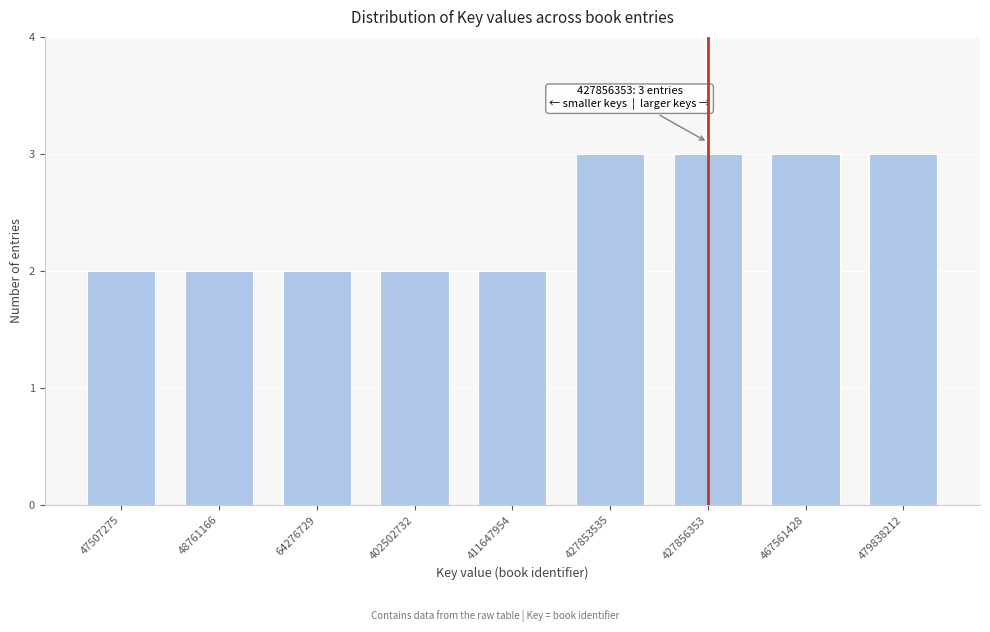

Reading left to right, what are all the values shown in this chart?

2	2	2	2	2	3	3	3	3